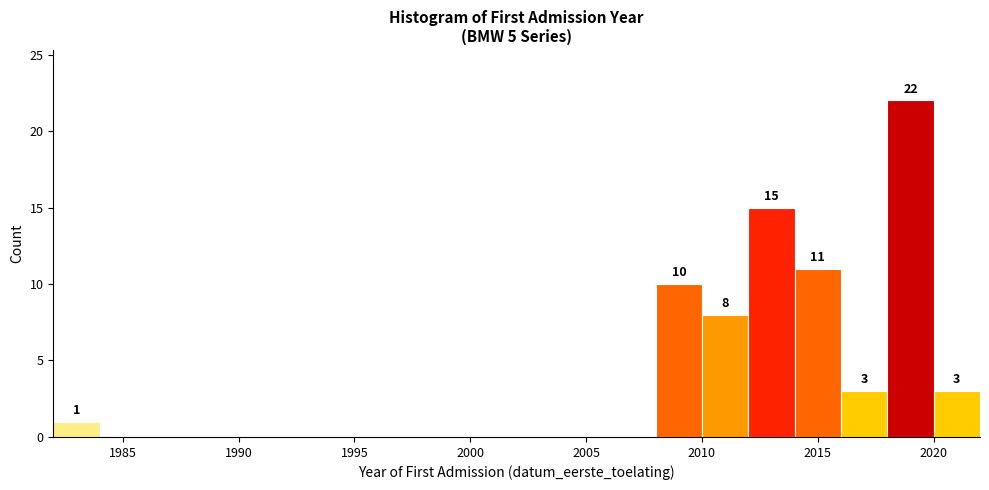

Over which range of the x-axis is the bar tallest?

2018 to 2020